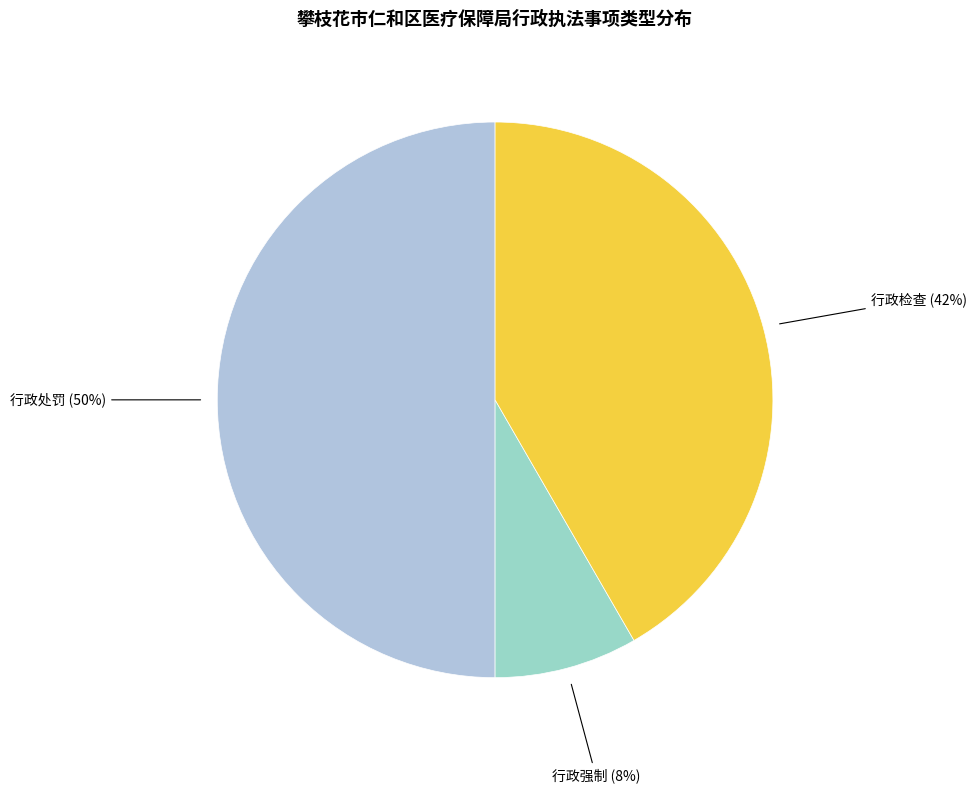

To the nearest percent, what percentage of the pie is 行政检查?

42%